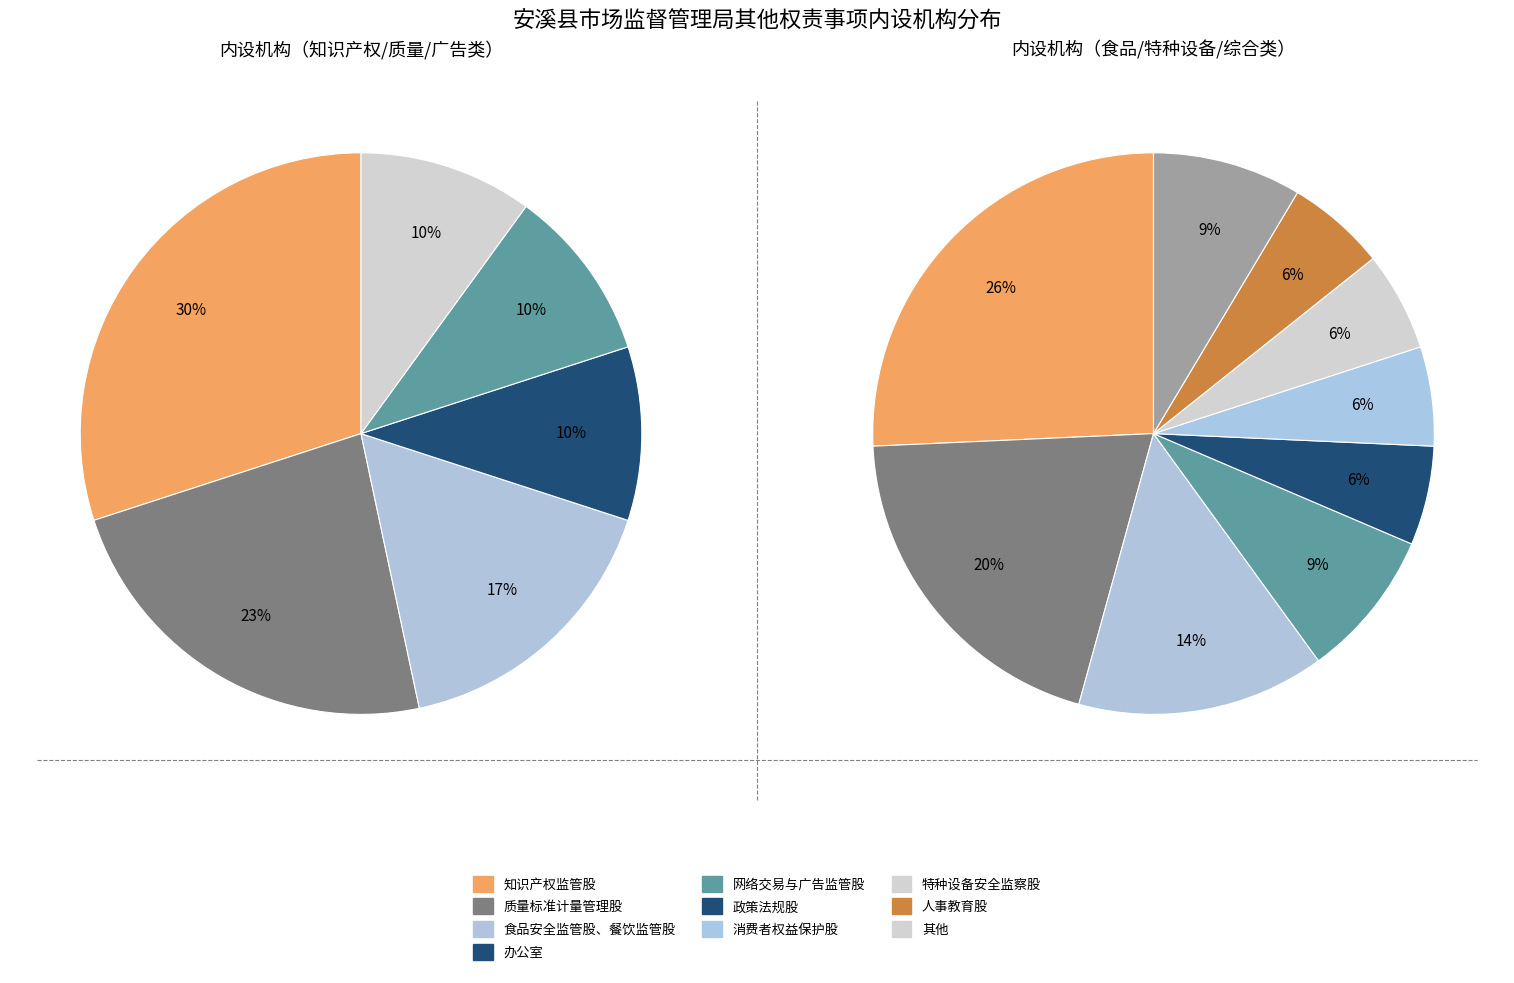

Which category has the biggest portion of the pie?

知识产权监管股